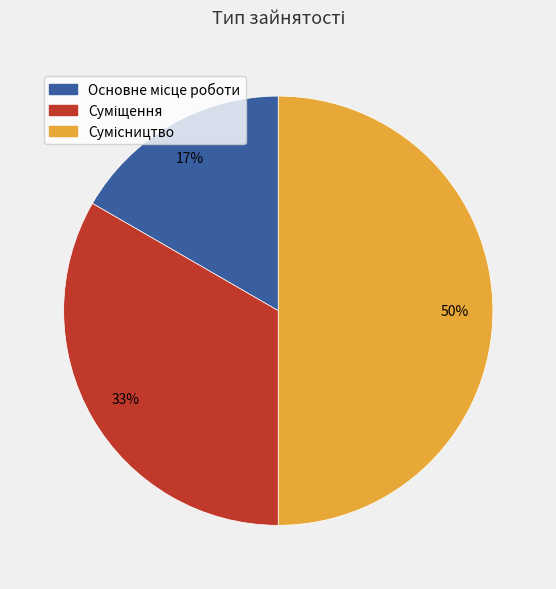

To the nearest percent, what is the difference between the largest and smallest slice percentages?

33%